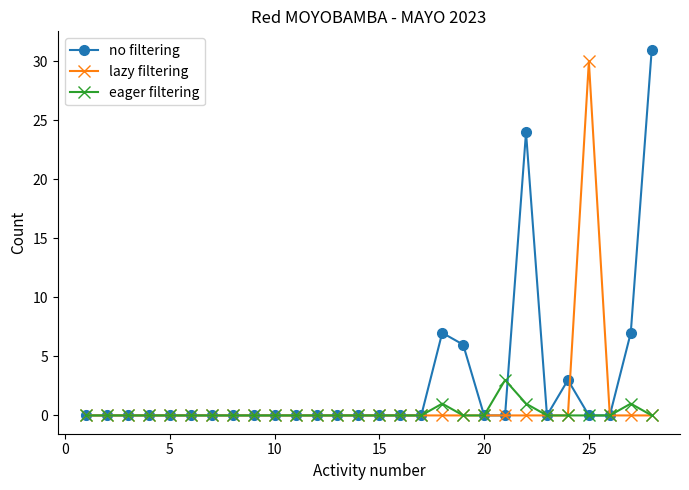

At how many categories does at least one series exceed 23?

3